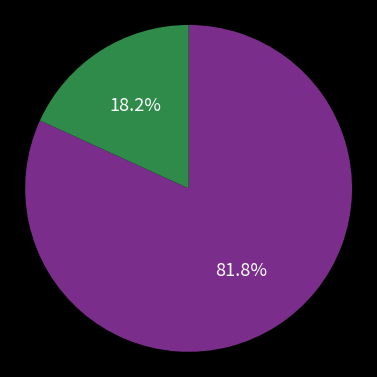

Count the number of slices in the pie.

2